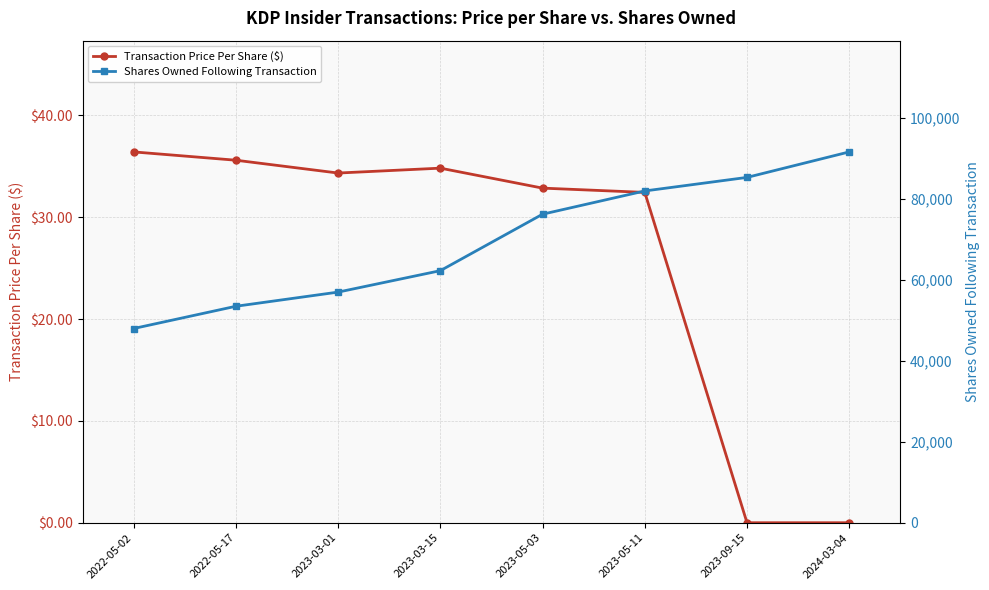

What is the average value of the Shares Owned Following Transaction series?

69506.1